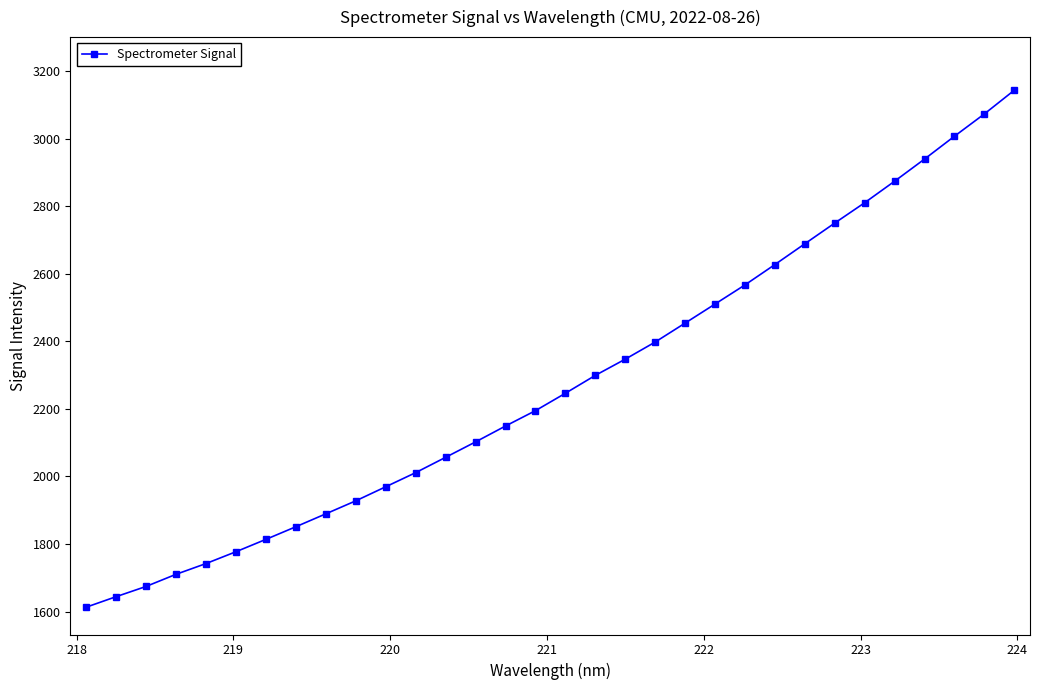

What is the minimum value shown in the chart?

1612.7